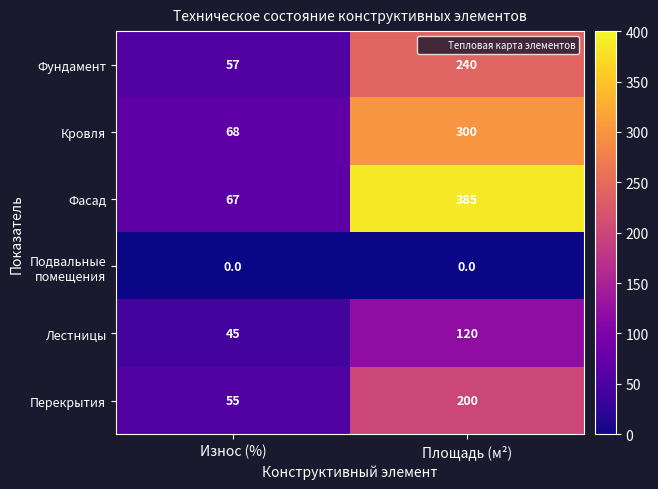

Which series has the largest total across all categories?

Фасад